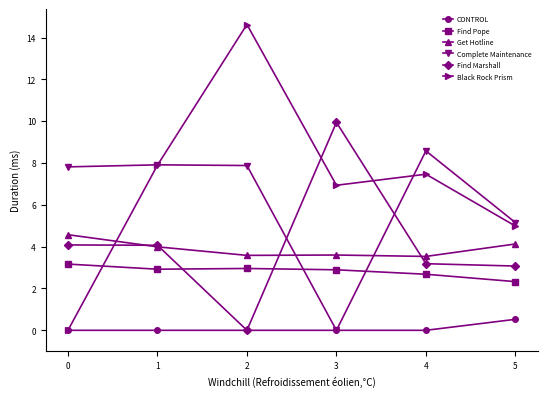

True or false: Complete Maintenance has a value of 857991 at 4.

True